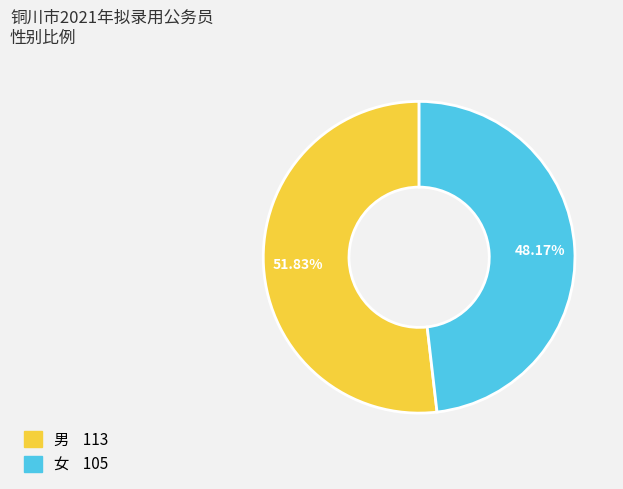

Combined, what portion of the pie is 女 and 男?

100.0%